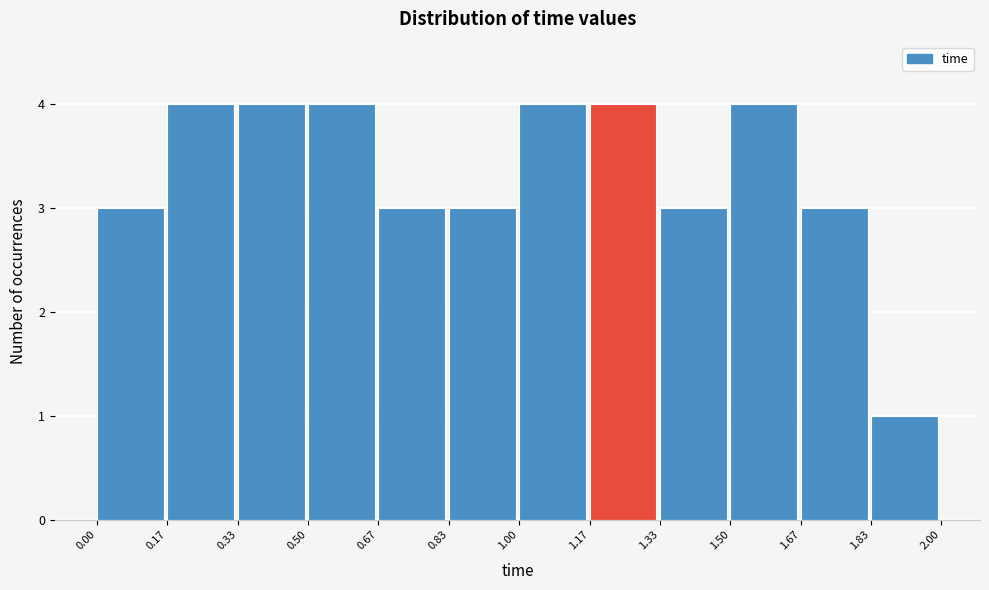

How tall is the bar that spans 0.17 to 0.33 on the x-axis? The values are not printed on the chart, so give them approximately, as read against the axis.

4